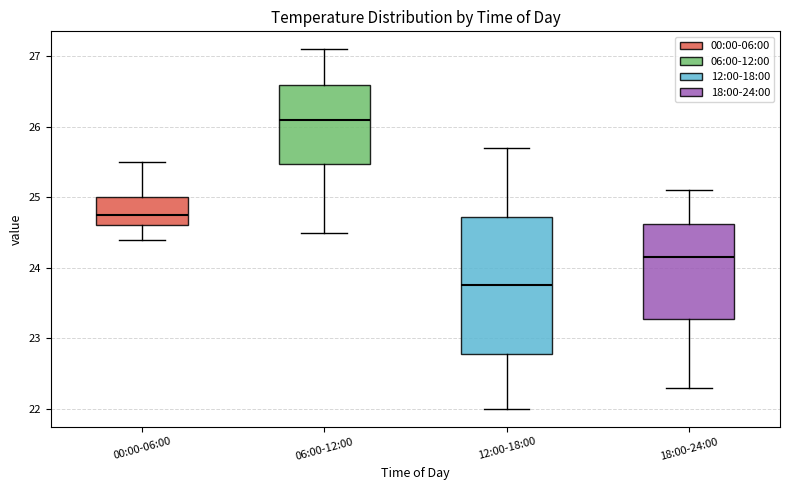

Comparing the boxes themselves (not the whiskers), which one is the tallest?

12:00-18:00